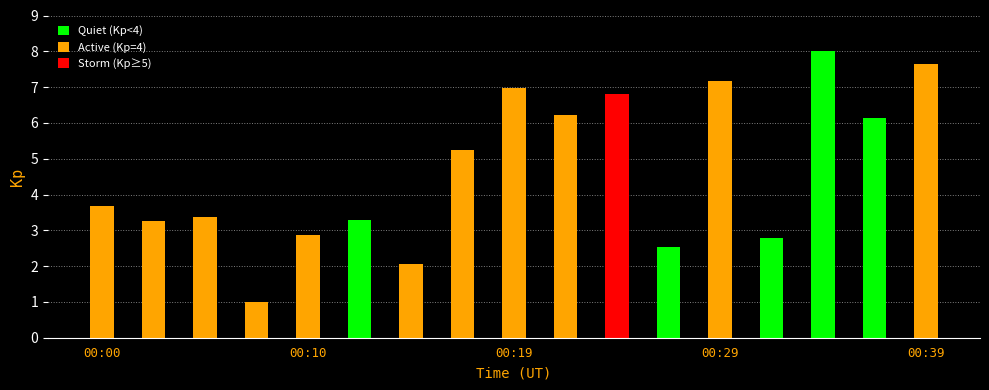

What is the value of the 10th bar from the left?

6.2